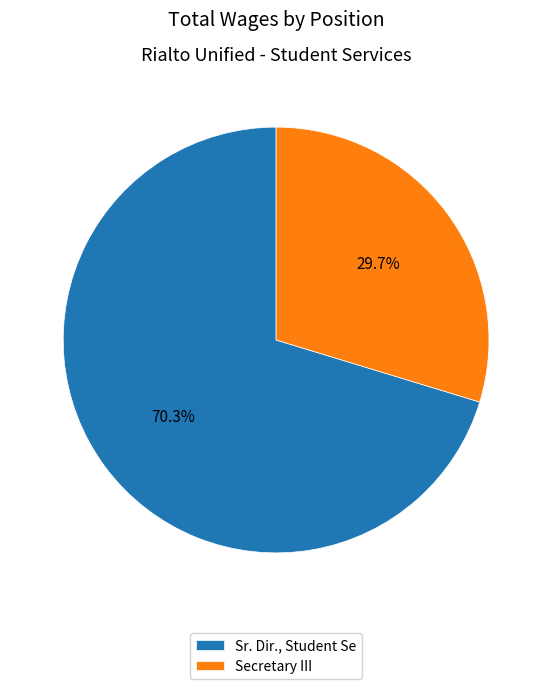

The Sr. Dir., Student Se slice represents 70% of the pie. True or false?

True